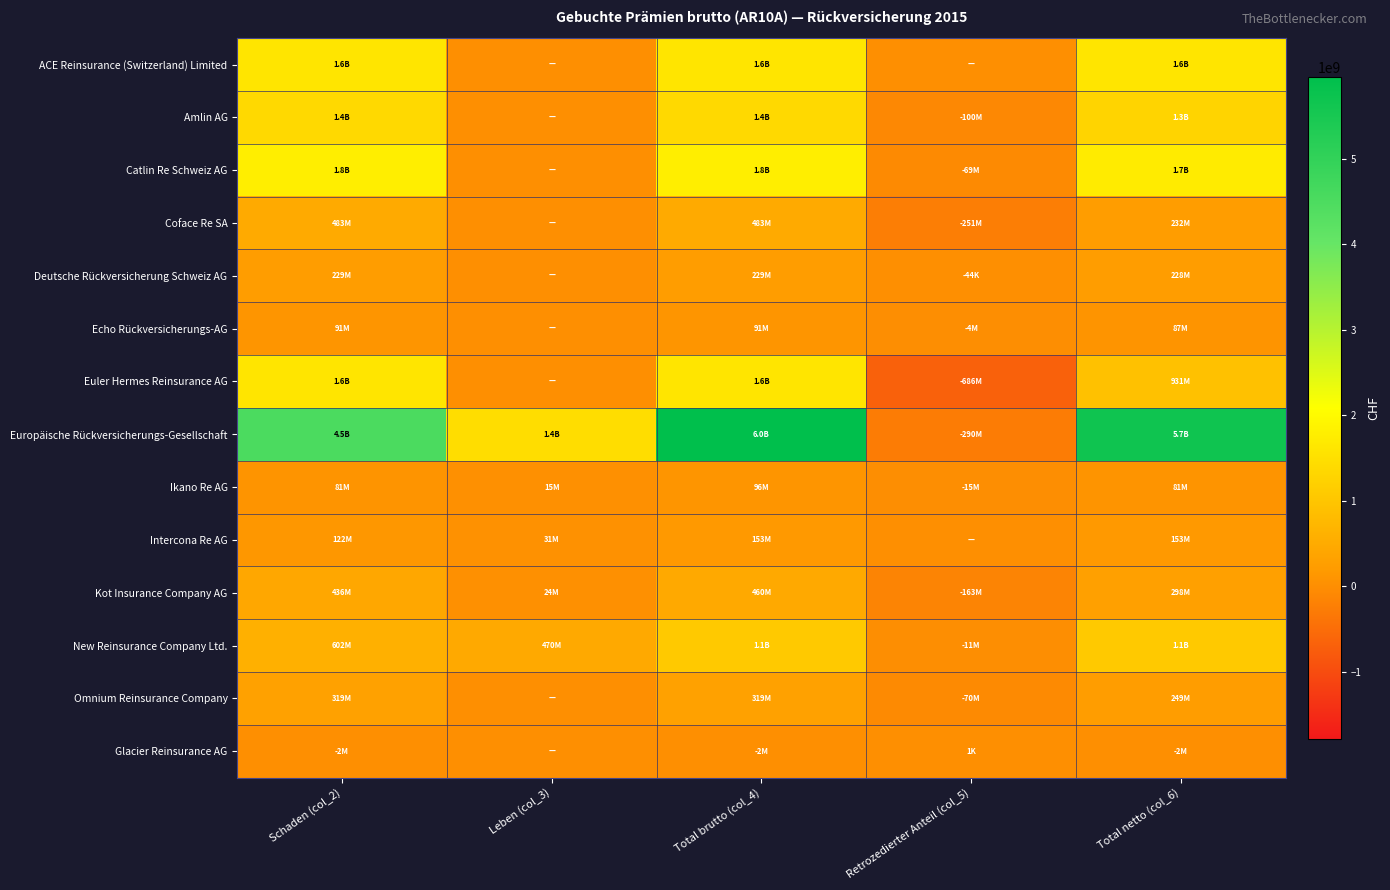

List the series in order of their peak value, highest first.

Europäische Rückversicherungs-Gesellschaft, Catlin Re Schweiz AG, Euler Hermes Reinsurance AG, ACE Reinsurance (Switzerland) Limited, Amlin AG, New Reinsurance Company Ltd., Coface Re SA, Kot Insurance Company AG, Omnium Reinsurance Company, Deutsche Rückversicherung Schweiz AG, Intercona Re AG, Ikano Re AG, Echo Rückversicherungs-AG, Glacier Reinsurance AG